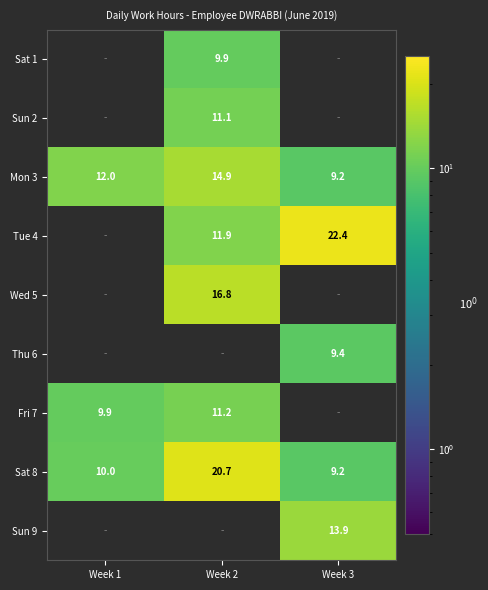

The Mon 3 series shows 13.6 at Week 3. True or false?

False